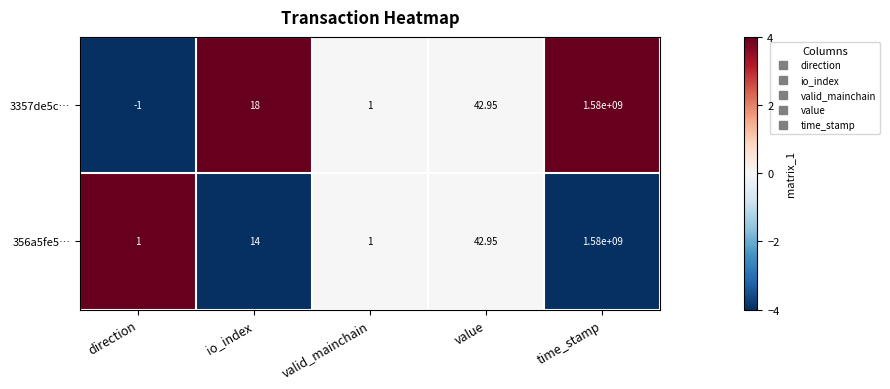

Which category has the lowest value in the 3357de5c… series?

direction